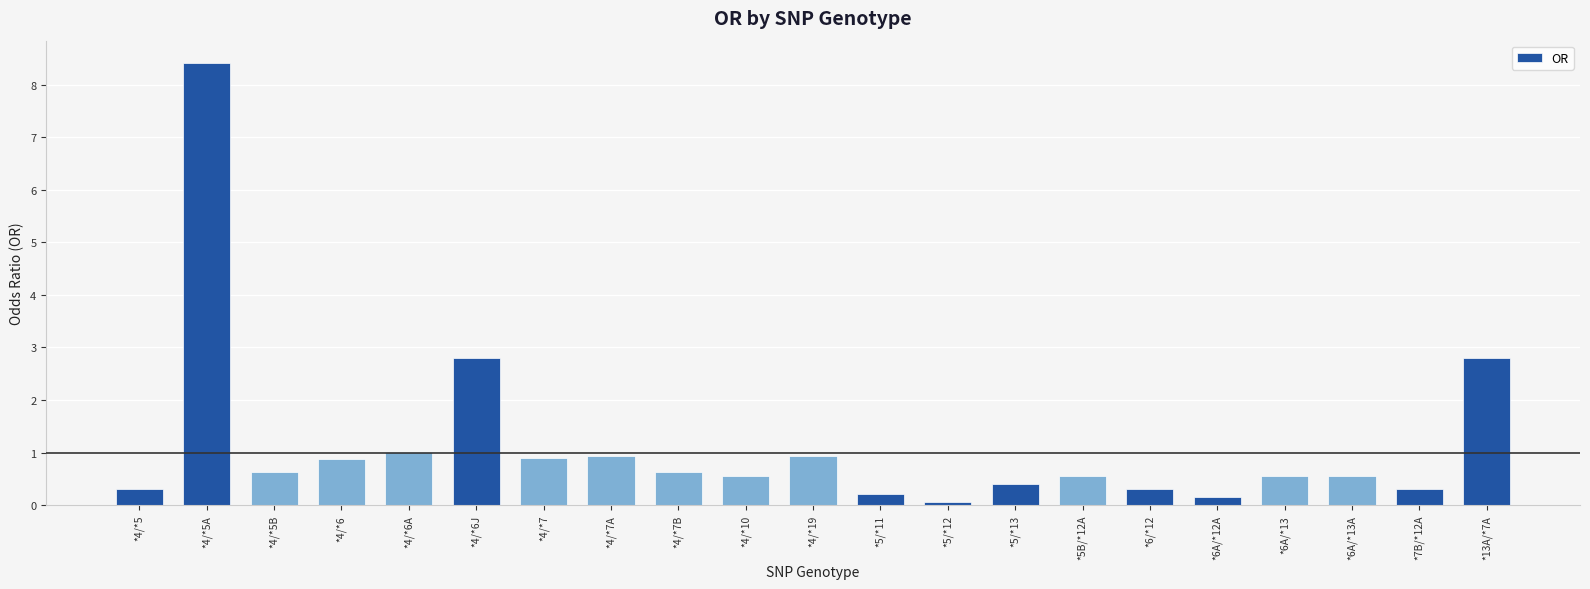

What is the value of the 15th bar from the left?

0.6